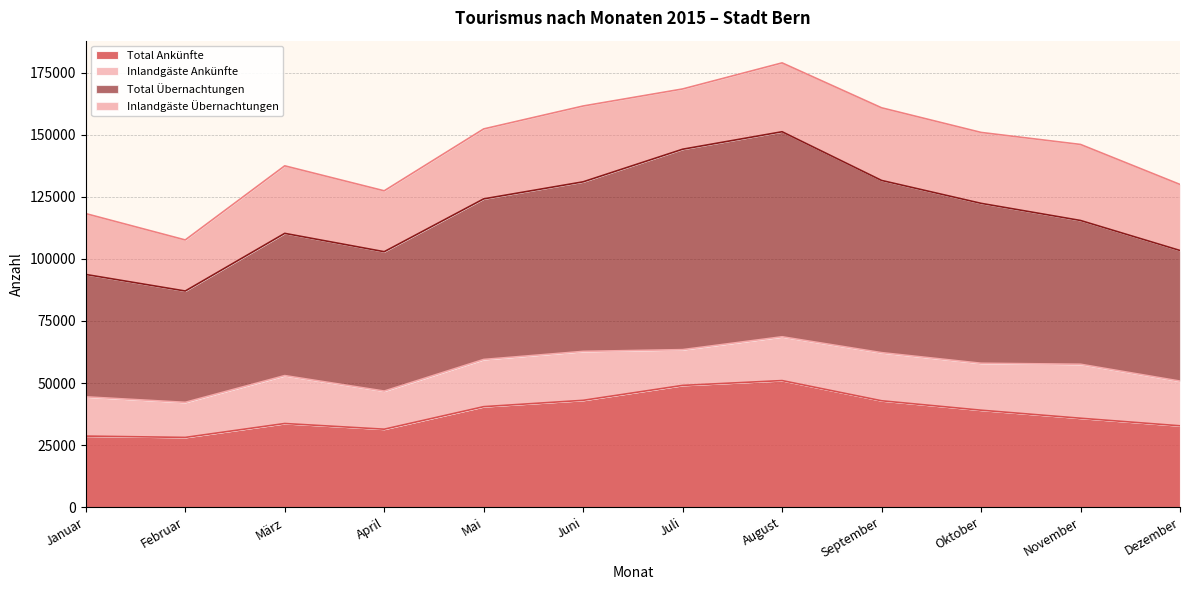

The value of Total Ankünfte at März is 54262. True or false?

False